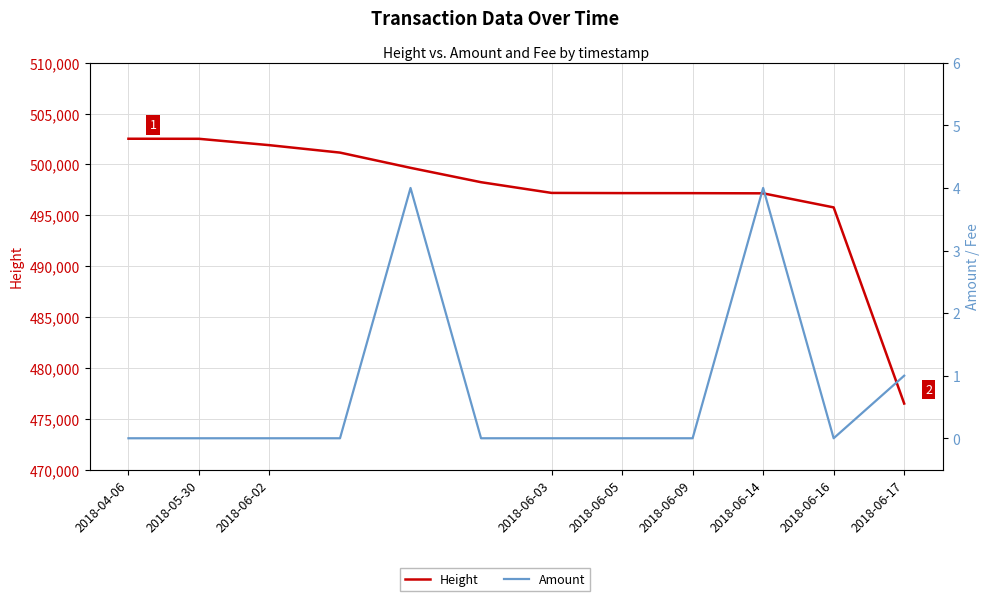

True or false: Height has more than 2 points higher than both neighbors.

False